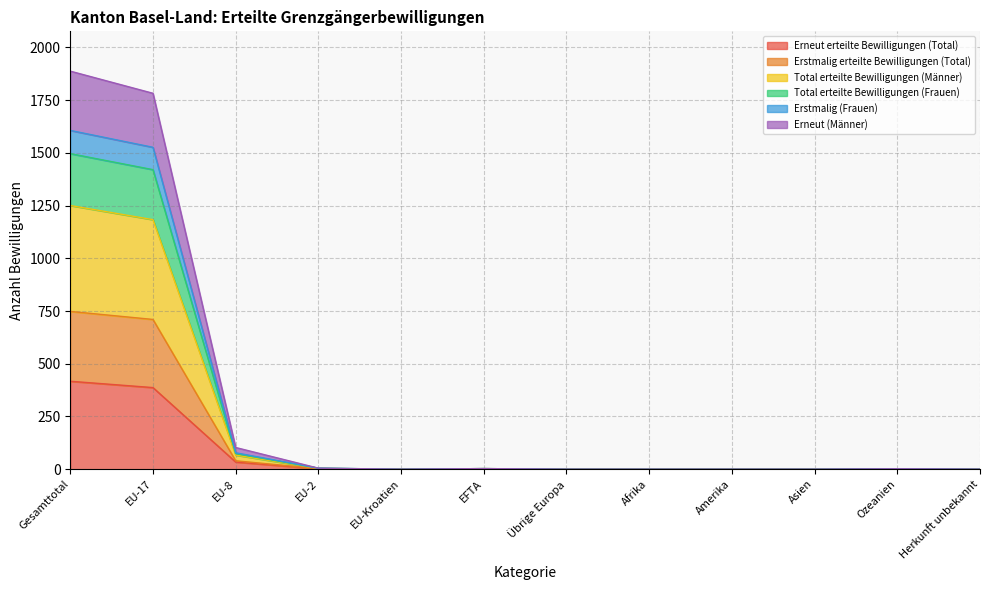

What is the maximum value for Erneut erteilte Bewilligungen (Total)?

417